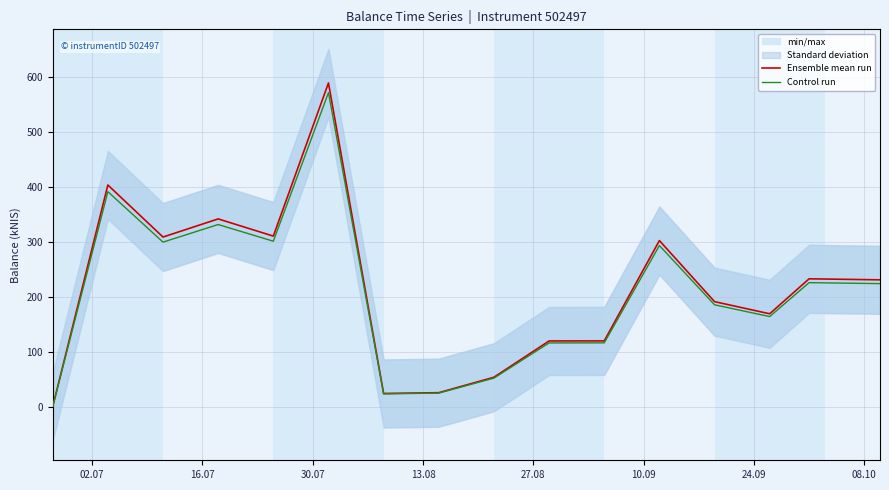

What is the highest value of the Ensemble mean run series?

589.4